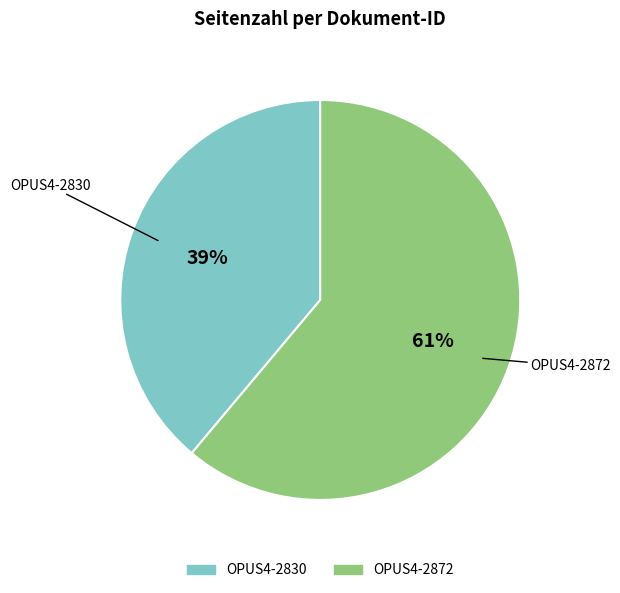

Rank the categories by value from highest to lowest.

OPUS4-2872, OPUS4-2830